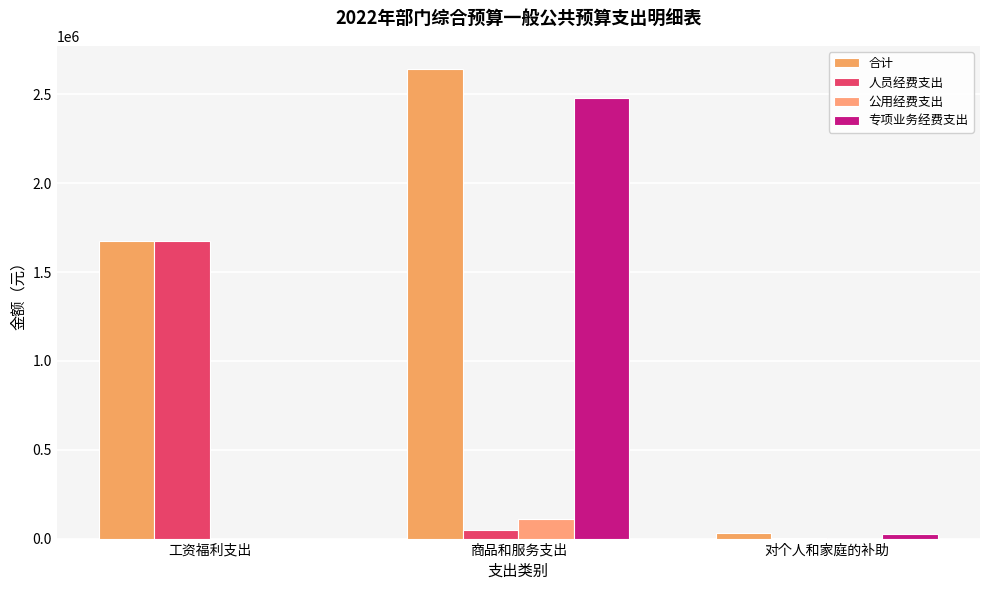

What is the label of the 1st bar from the left?

工资福利支出